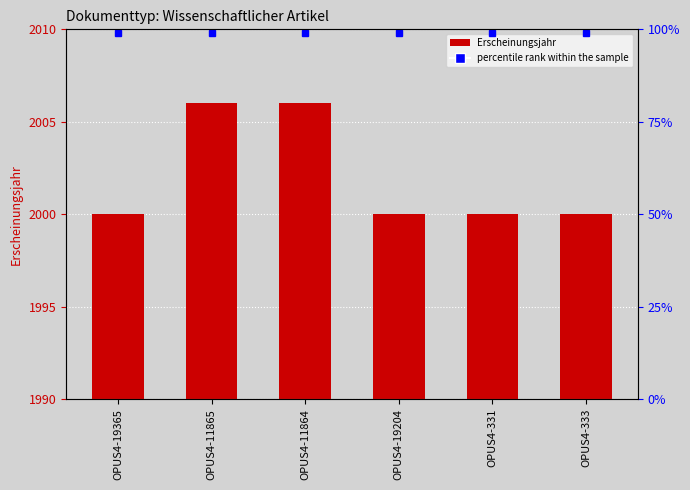

List the labels in order of value, largest first.

OPUS4-11865, OPUS4-11864, OPUS4-19365, OPUS4-19204, OPUS4-331, OPUS4-333